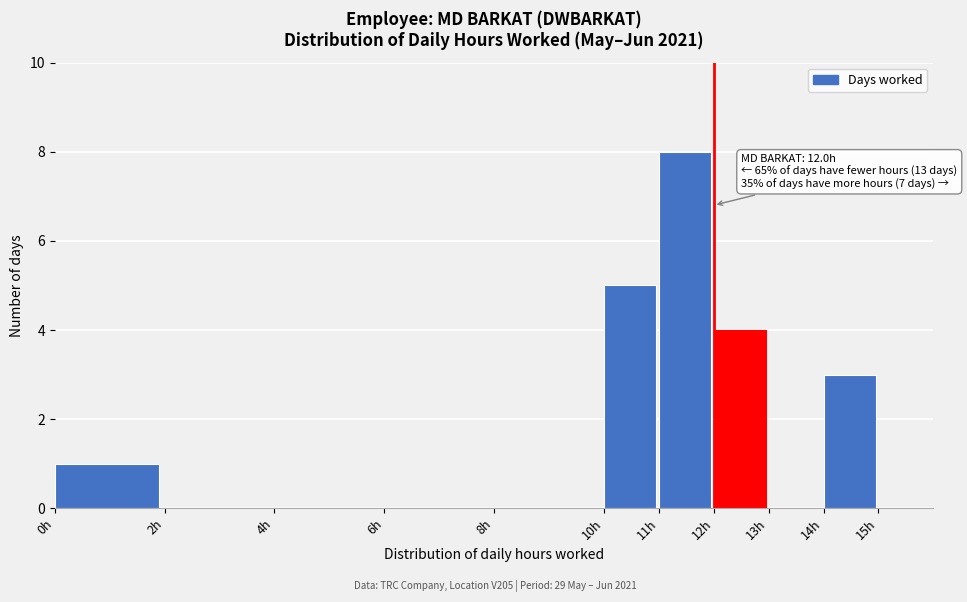

Over which range of the x-axis is the bar tallest?

11 to 12